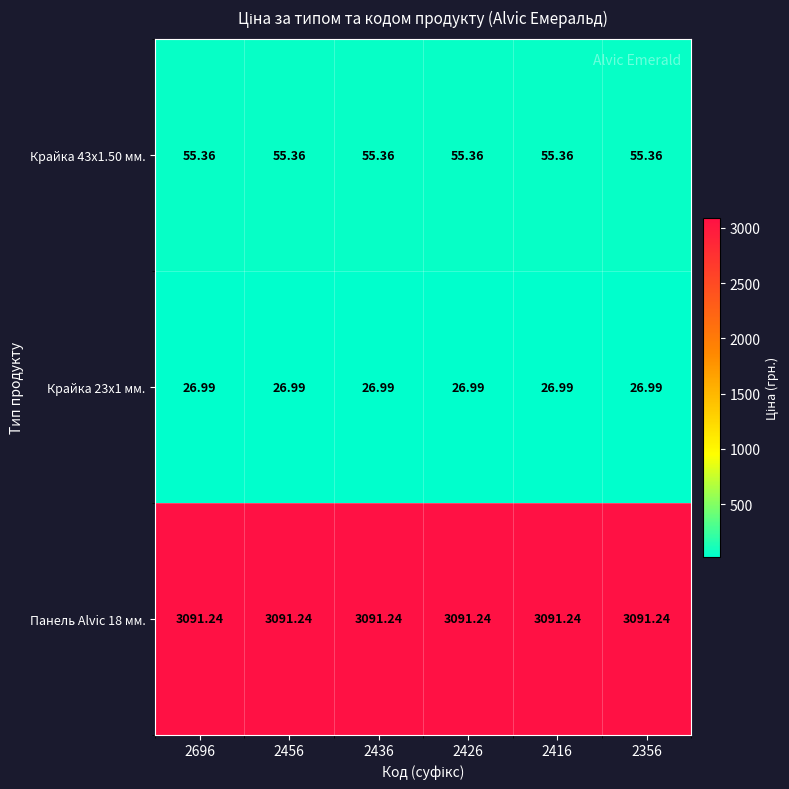

Reading right to left, what are all the values shown in this chart?

Крайка 43x1.50 мм.: 2356=55.4	2416=55.4	2426=55.4	2436=55.4	2456=55.4	2696=55.4
Крайка 23x1 мм.: 2356=27.0	2416=27.0	2426=27.0	2436=27.0	2456=27.0	2696=27.0
Панель Alvic 18 мм.: 2356=3091.2	2416=3091.2	2426=3091.2	2436=3091.2	2456=3091.2	2696=3091.2